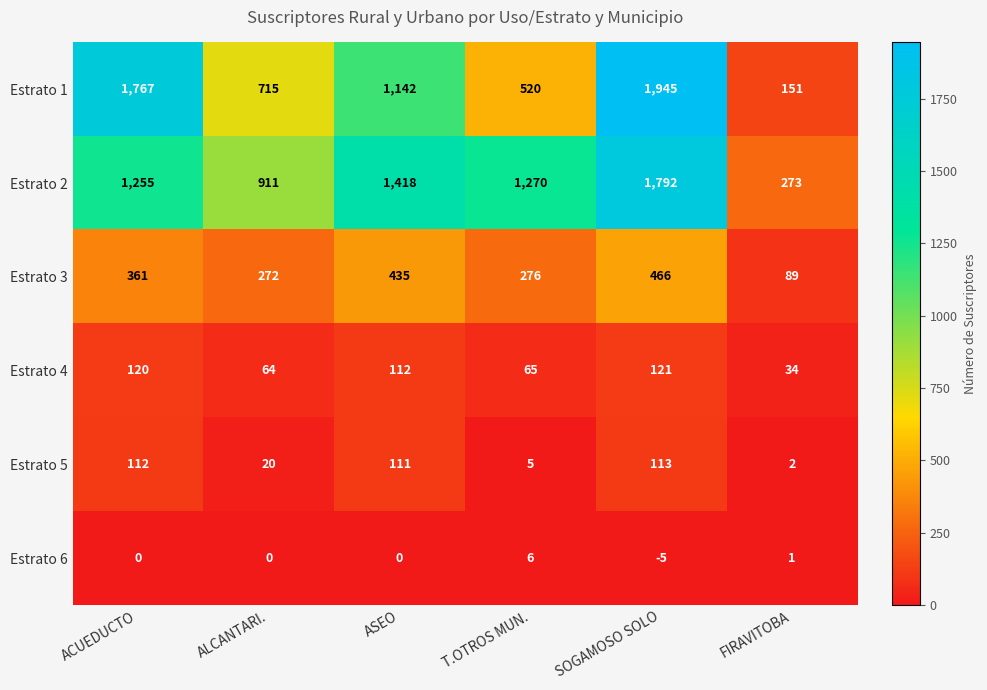

What is the total value across all series at FIRAVITOBA?

550